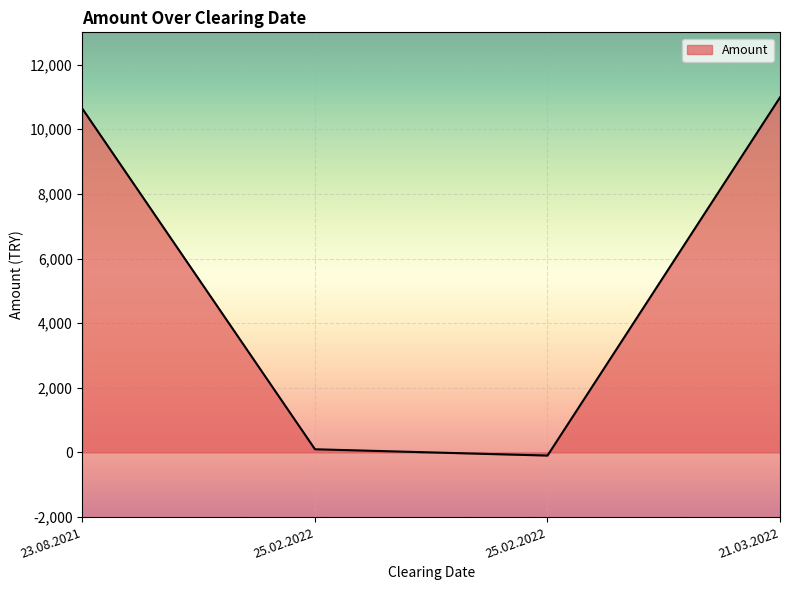

What is the difference between the values at 25.02.2022 and 25.02.2022?

194.7